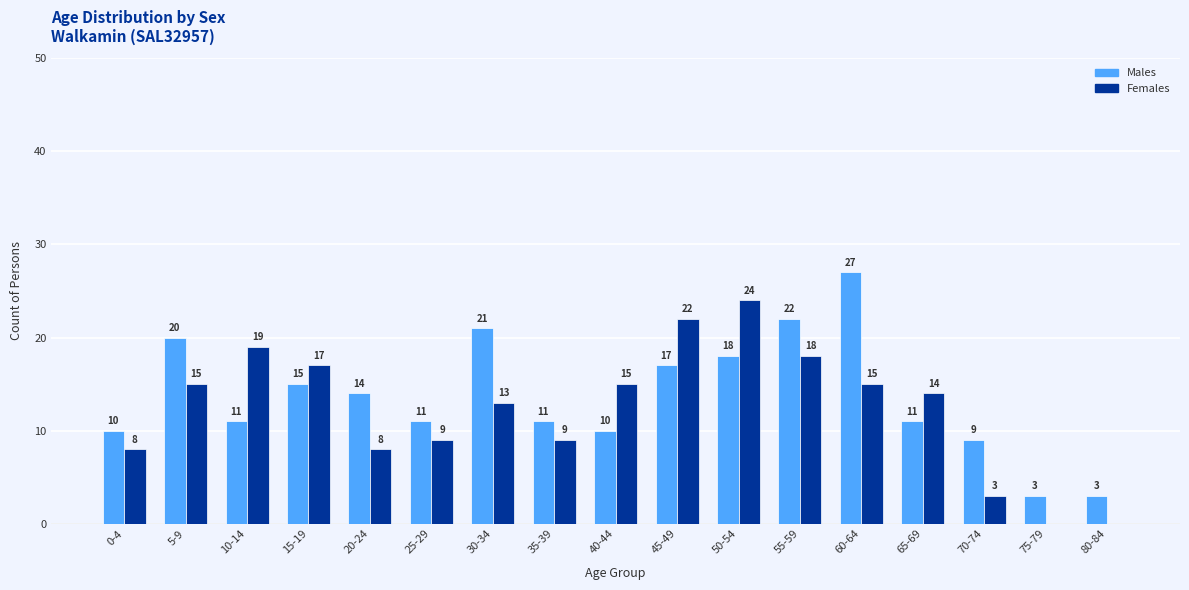

Reading left to right, transcribe all the data shown in this chart.

Males: 10	20	11	15	14	11	21	11	10	17	18	22	27	11	9	3	3
Females: 8	15	19	17	8	9	13	9	15	22	24	18	15	14	3	0	0